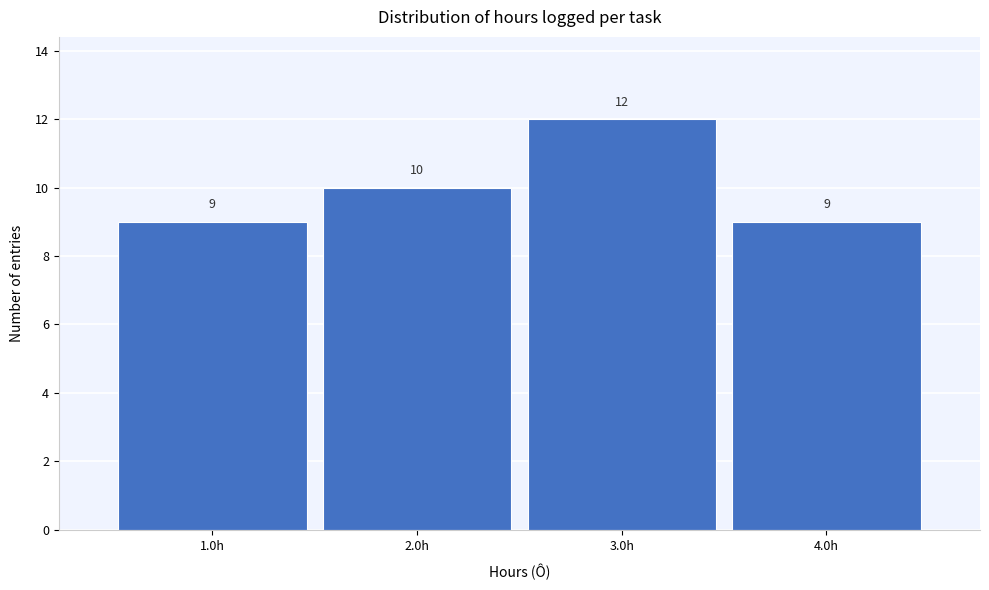

What is the height of the bar covering 0.5 to 1.5 on the x-axis?

9